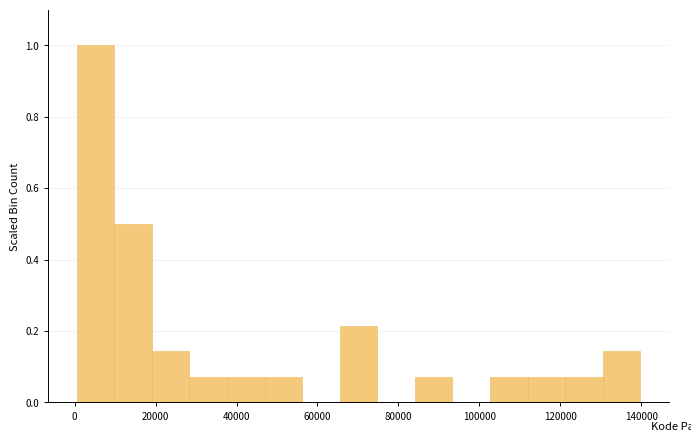

Reading left to right, list every bar in this chart as the range it spans on the x-axis followed by its height. Neither the bar edges nor the heights are printed on the chart, so give them approximately, as read against the axes.

0 to 10000: 1.00
10000 to 20000: 0.50
20000 to 28000: 0.14
28000 to 38000: 0.08
38000 to 46000: 0.08
46000 to 56000: 0.08
56000 to 66000: 0
66000 to 74000: 0.22
74000 to 84000: 0
84000 to 94000: 0.08
94000 to 102000: 0
102000 to 112000: 0.08
112000 to 122000: 0.08
122000 to 130000: 0.08
130000 to 140000: 0.14